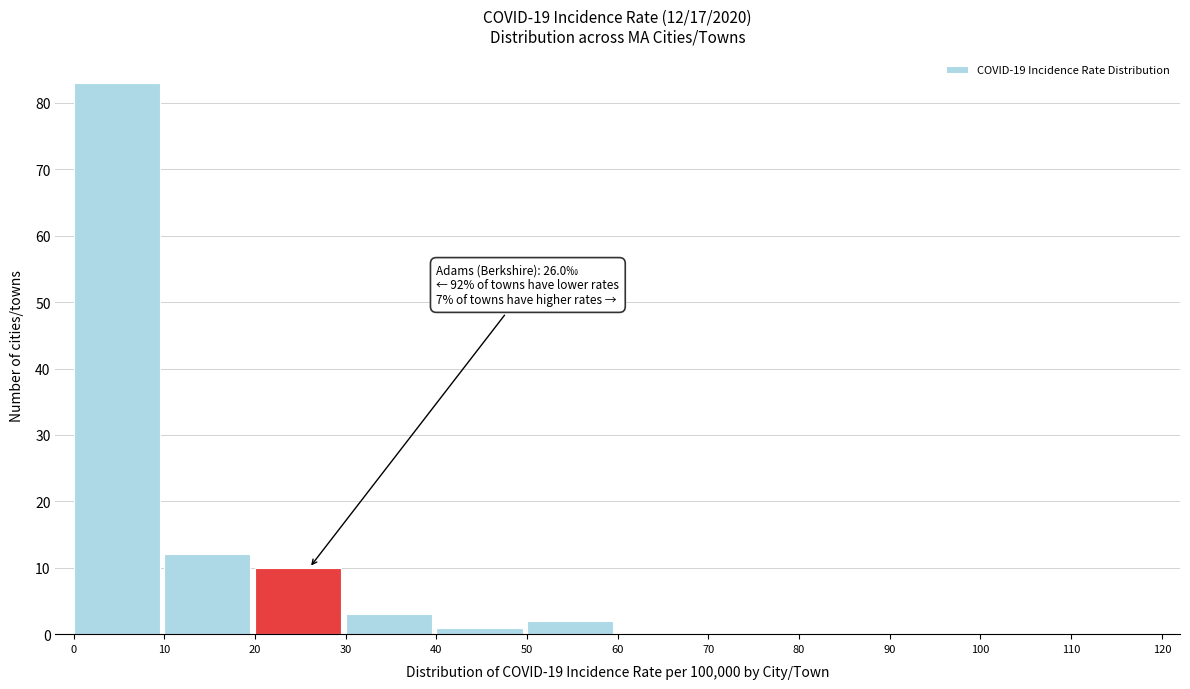

Over which range of the x-axis is the bar tallest?

0 to 10